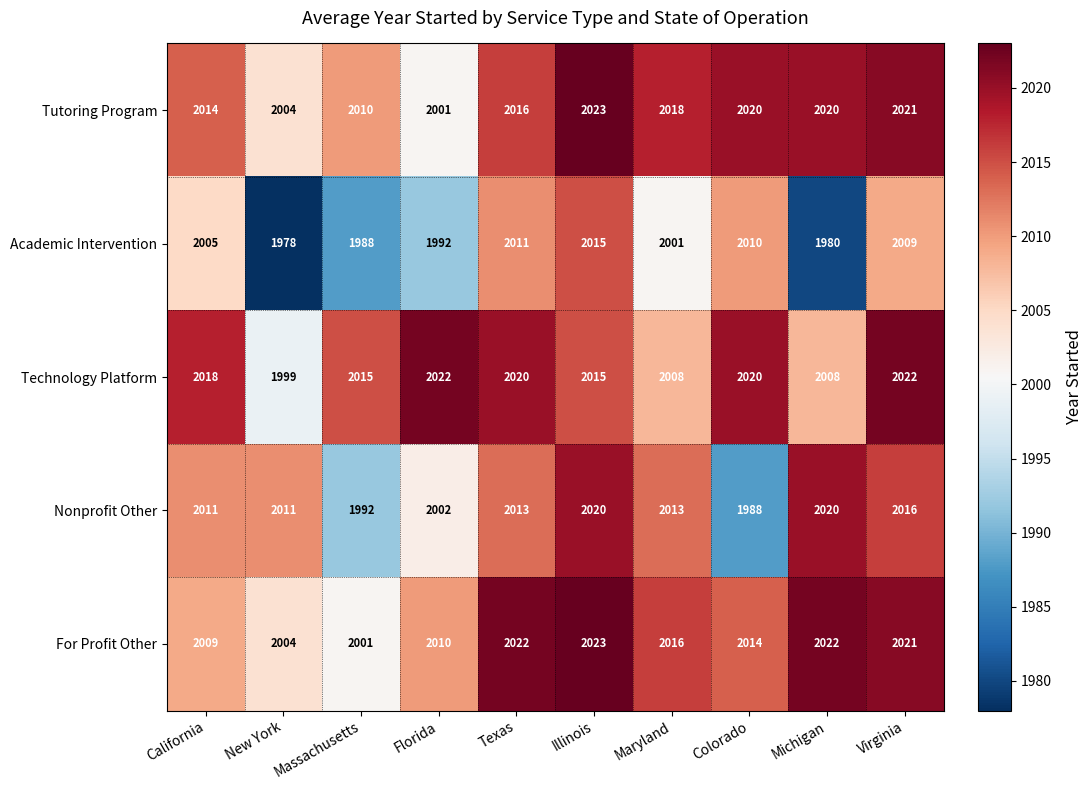

What is the total value across all series at Massachusetts?

10006